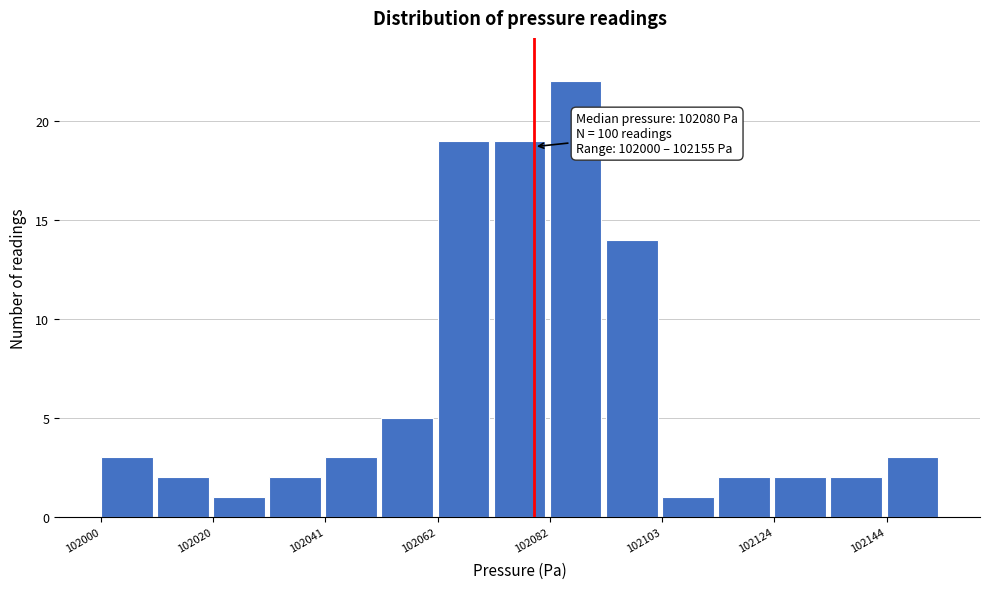

Around what value on the x-axis is the tallest bar? Give the approximate position of its centre, as read against the axis.

102085